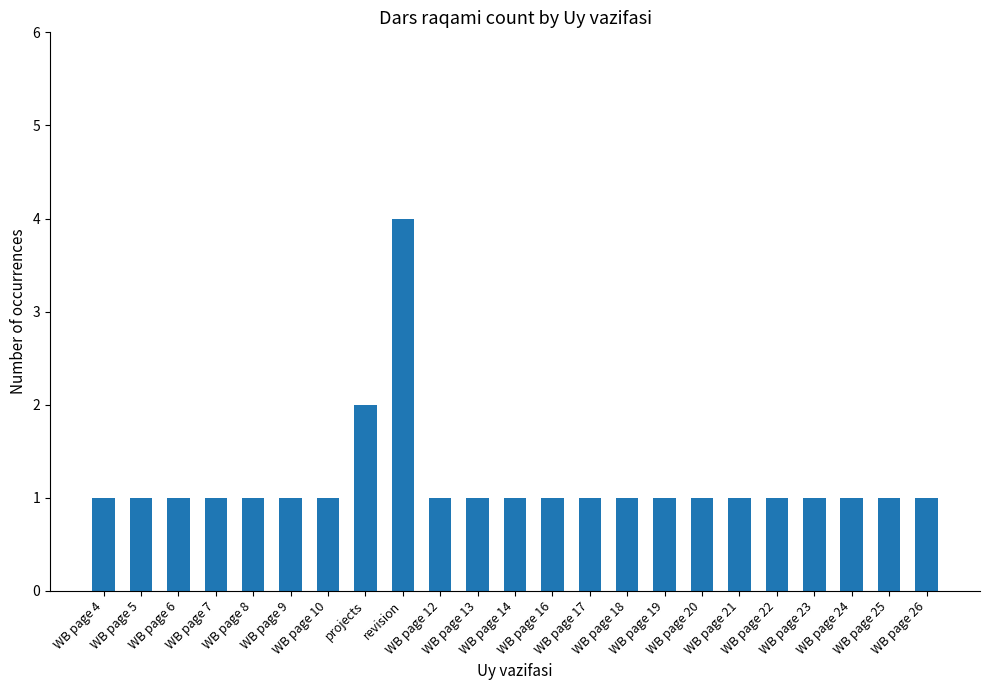

Where is the data nearest to the value 2?

projects